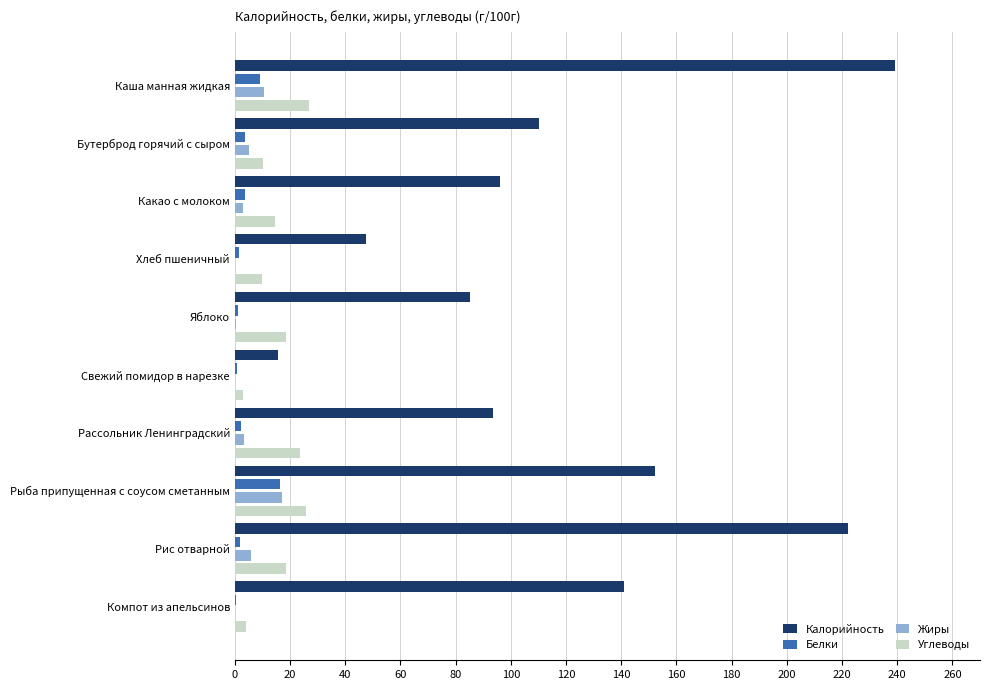

Which series has the largest total across all categories?

Калорийность